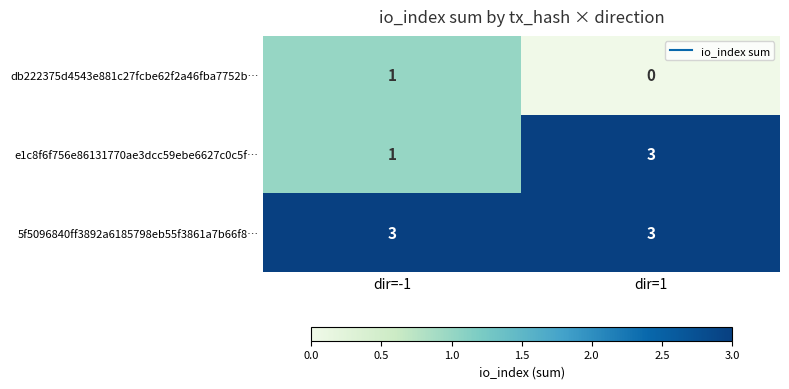

Rank the categories by db222375d4543e881c27fcbe62f2a46fba7752b… value from lowest to highest.

dir=1, dir=-1